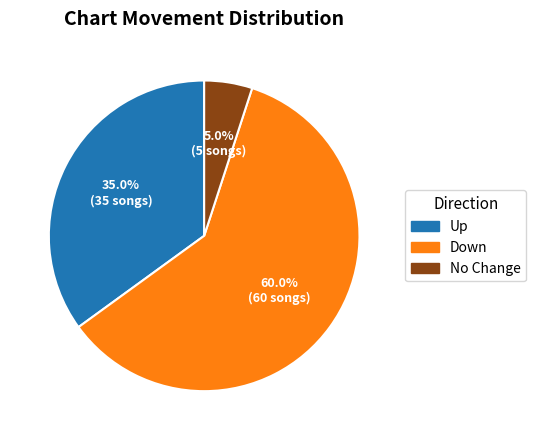

Is there a majority slice in this chart?

Yes